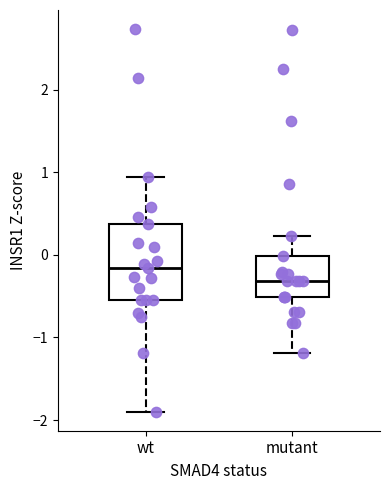

Reading left to right, read every box against the y-axis: the position of its median line, the range the box covers, and the ends of its whiskers. The values are not printed on the chart, so give them approximately, as read against the axis.

wt: median -0.2, box -0.5 to 0.4, whiskers -1.9 to 0.9
mutant: median -0.3, box -0.5 to 0.0, whiskers -1.2 to 0.2